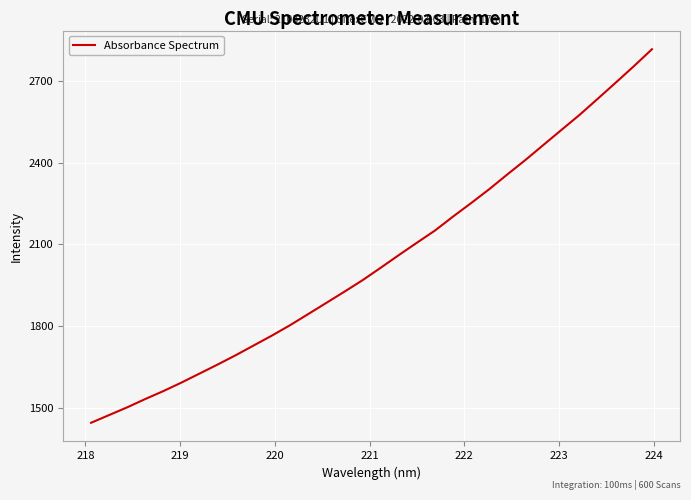

What is the difference between the maximum and minimum values?

1371.6